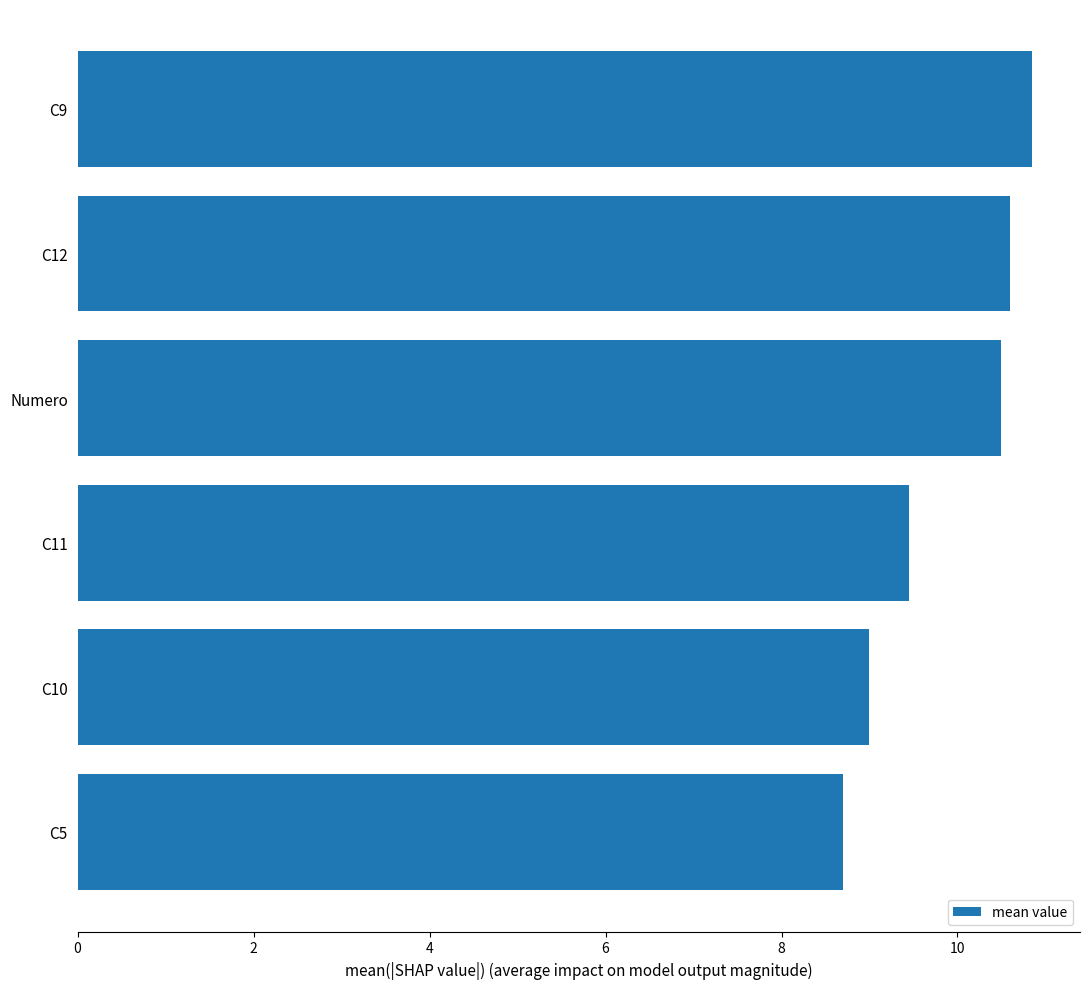

What is the difference between the second highest and minimum values?

1.9